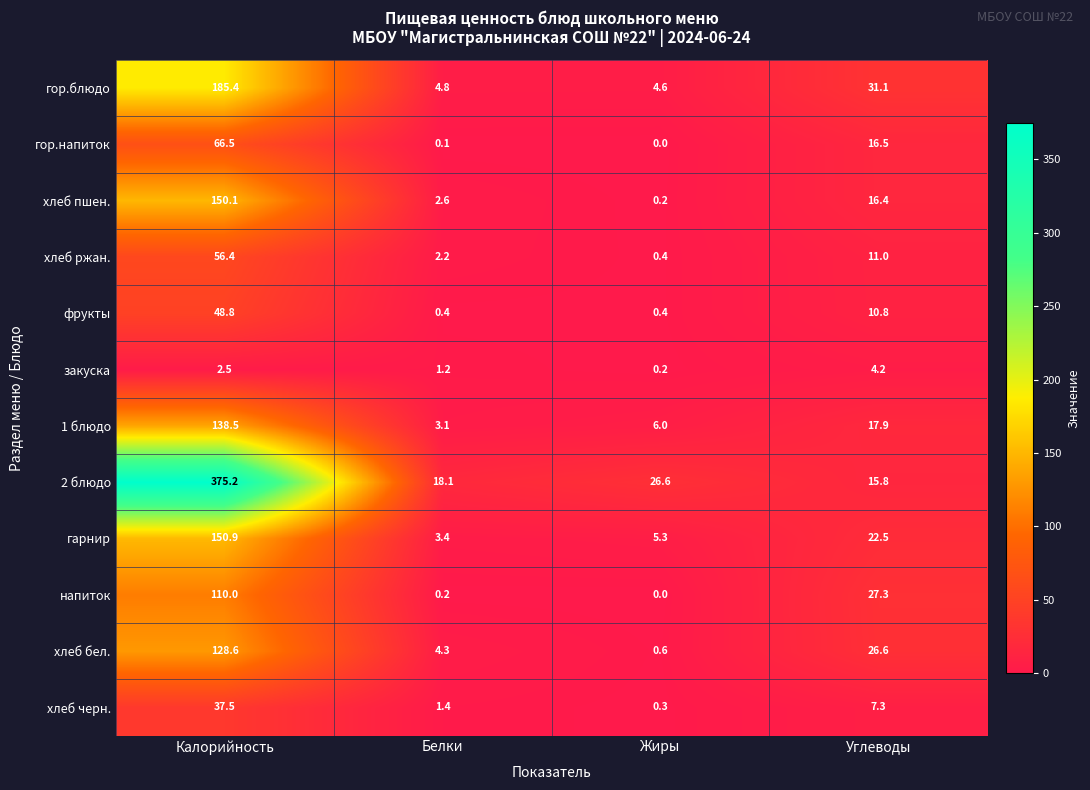

Between Калорийность and Белки, which series saw the biggest shift?

2 блюдо